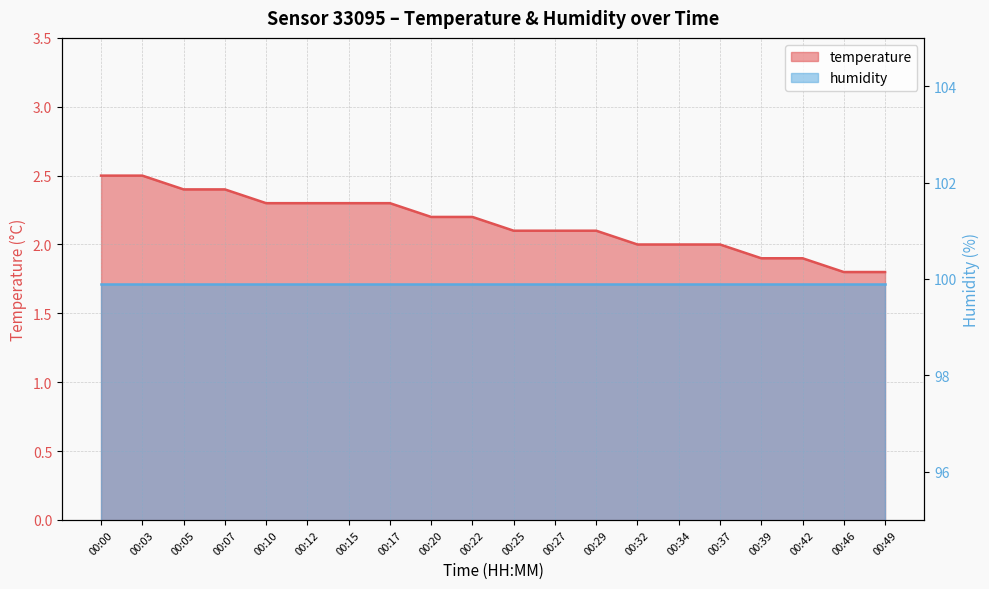

What is the minimum value shown in the chart?

1.8